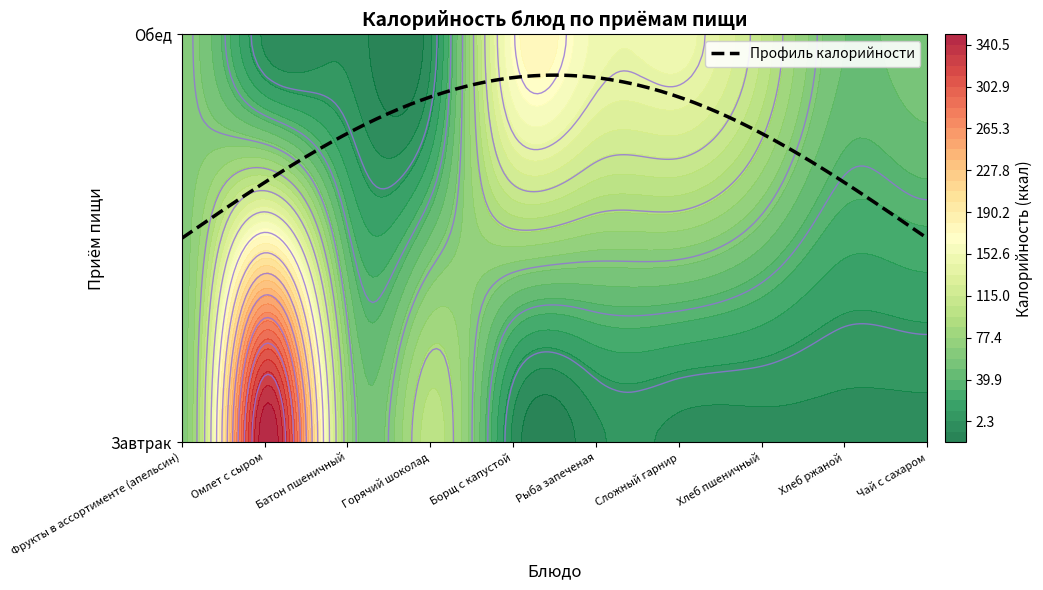

At how many categories does at least one series exceed 249?

1